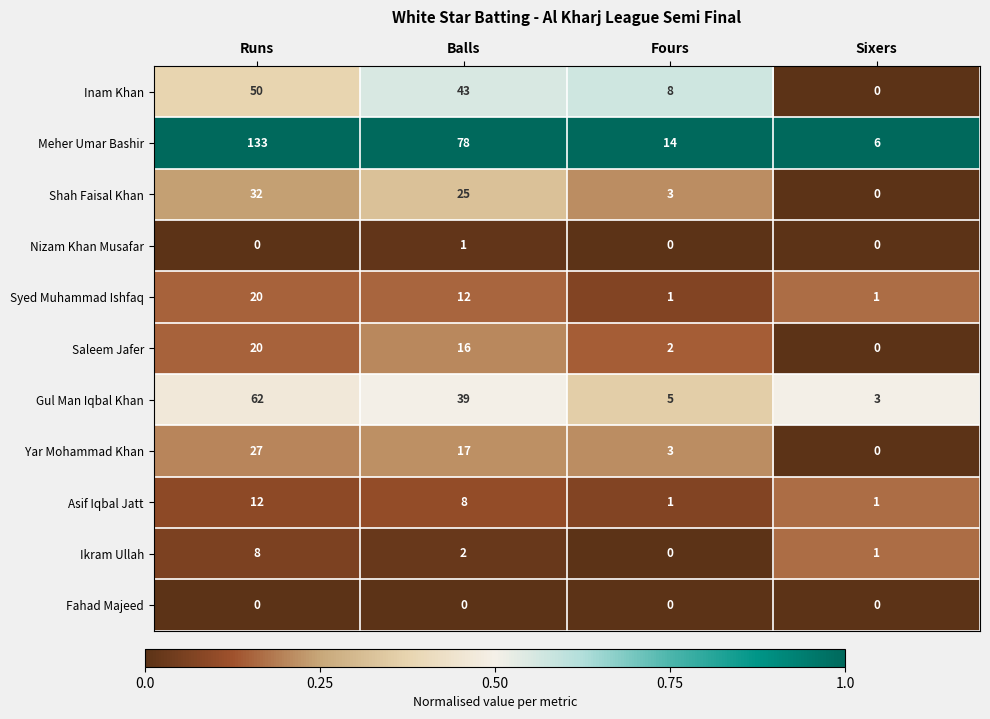

The Ikram Ullah series shows 0 at Fours. True or false?

True